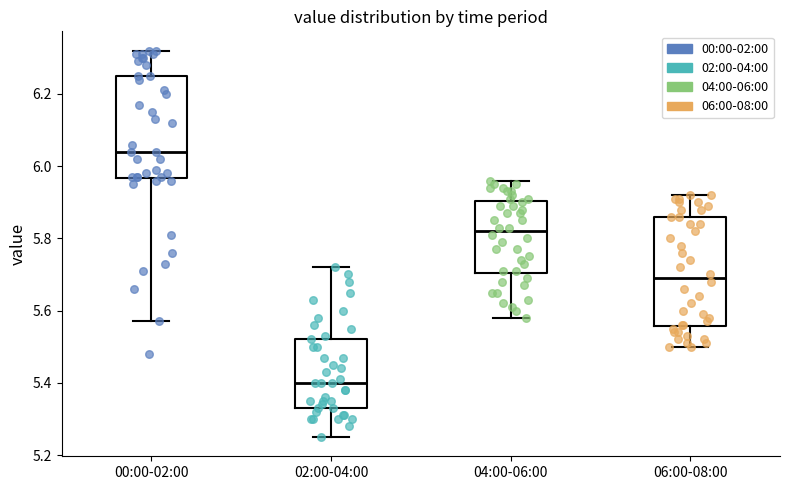

Reading left to right, read every box against the y-axis: the position of its median line, the range the box covers, and the ends of its whiskers. The values are not printed on the chart, so give them approximately, as read against the axis.

00:00-02:00: median 6.04, box 5.96 to 6.26, whiskers 5.58 to 6.32
02:00-04:00: median 5.40, box 5.34 to 5.52, whiskers 5.26 to 5.72
04:00-06:00: median 5.82, box 5.70 to 5.90, whiskers 5.58 to 5.96
06:00-08:00: median 5.70, box 5.56 to 5.86, whiskers 5.50 to 5.92